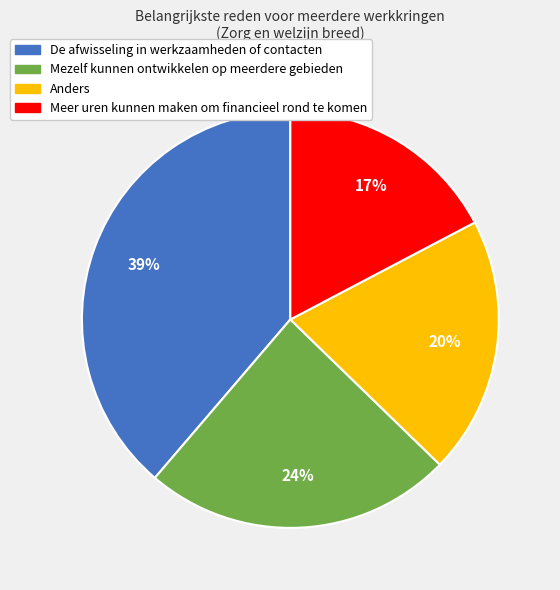

To the nearest percent, what is the average slice percentage?

25%